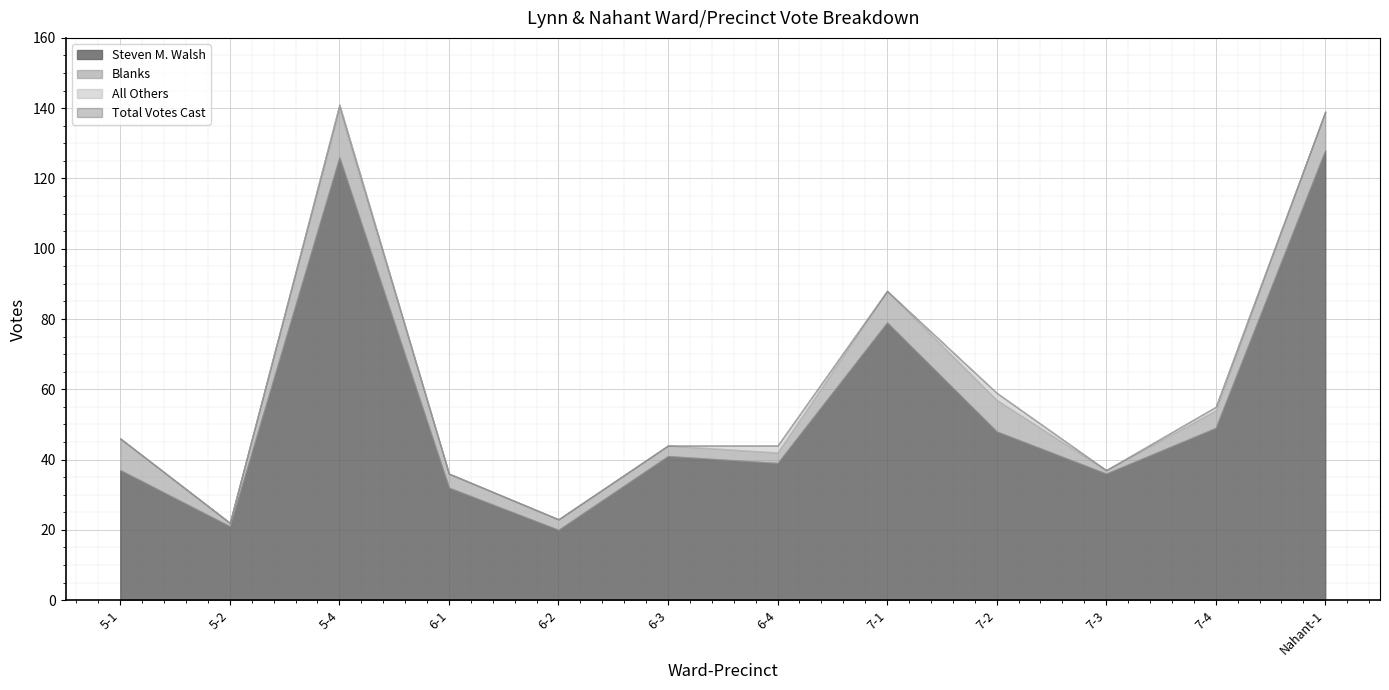

The Blanks series shows 9 at 5-1. True or false?

True